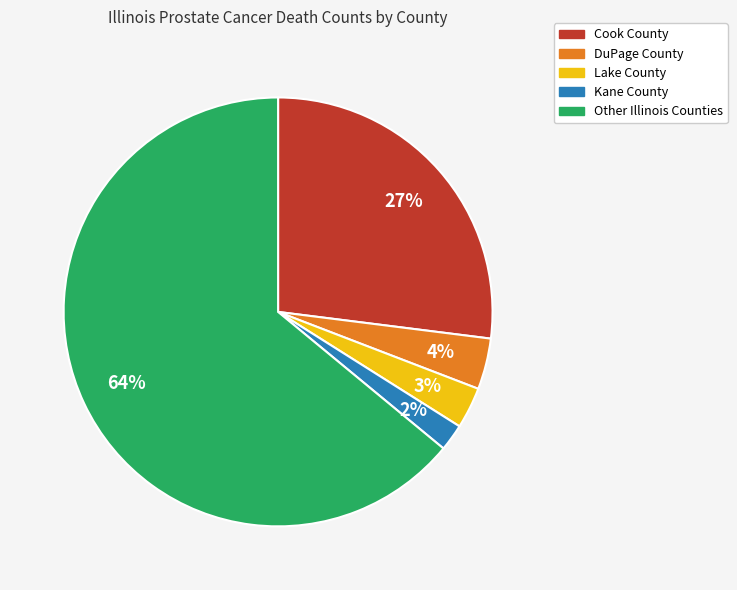

Which slice is the smallest?

Kane County